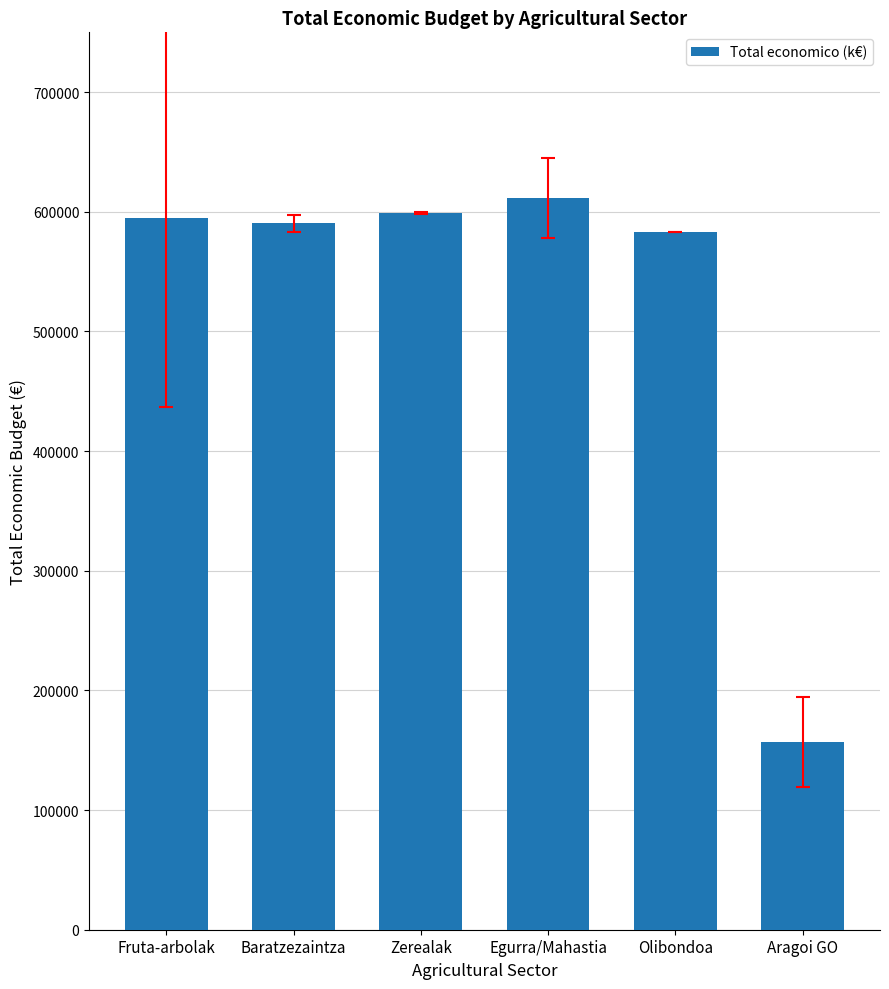

What is the smallest value displayed?

156701